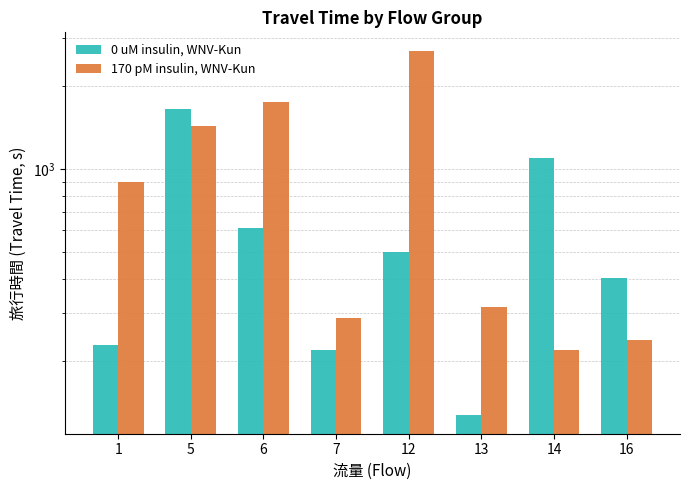

What is the highest value of the 170 pM insulin, WNV-Kun series?

2700